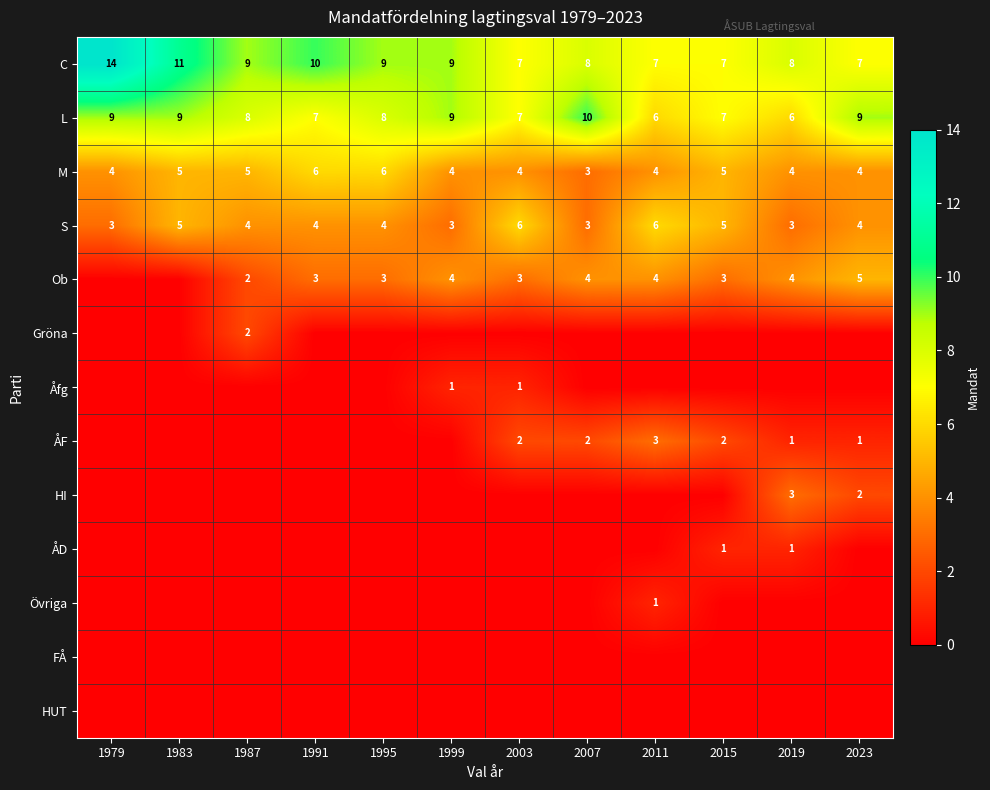

Is it true that ÅF equals 2 at 2003?

True